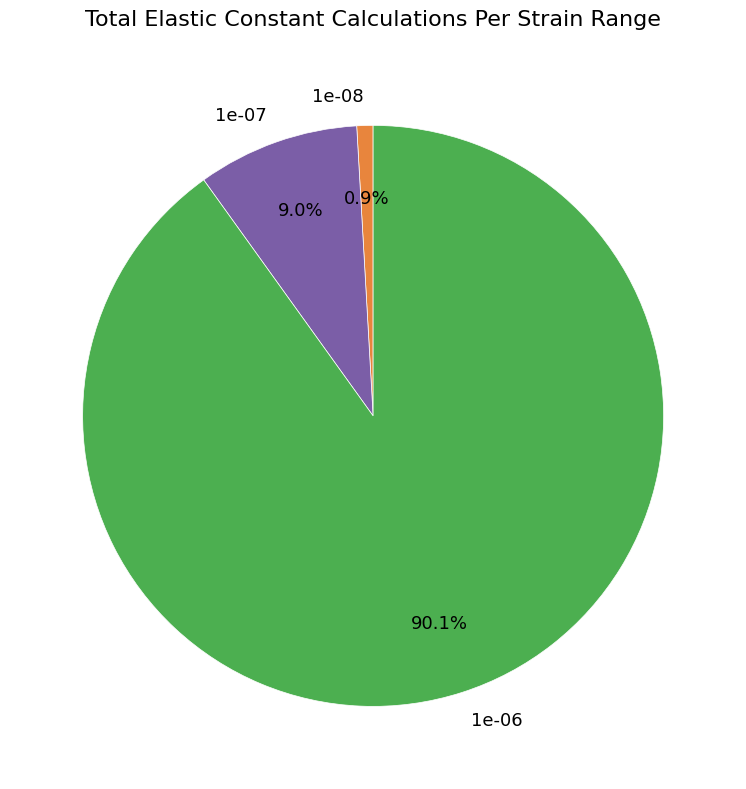

Do 1e-07 and 1e-06 together represent more than half of the pie?

Yes